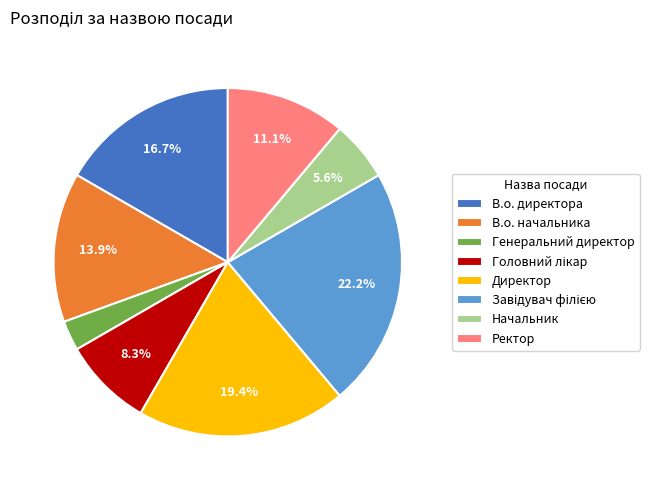

What percentage do В.о. начальника and Ректор together represent?

25.0%